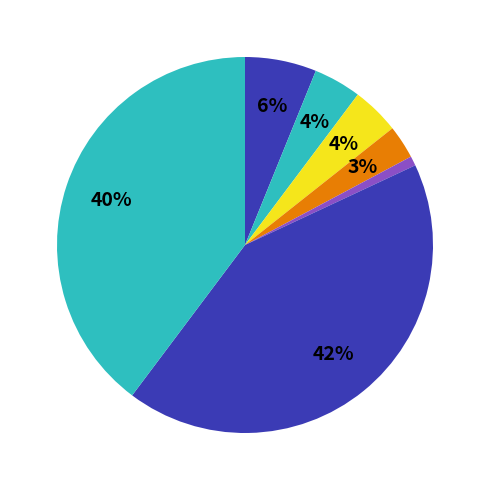

Count the number of slices in the pie.

7